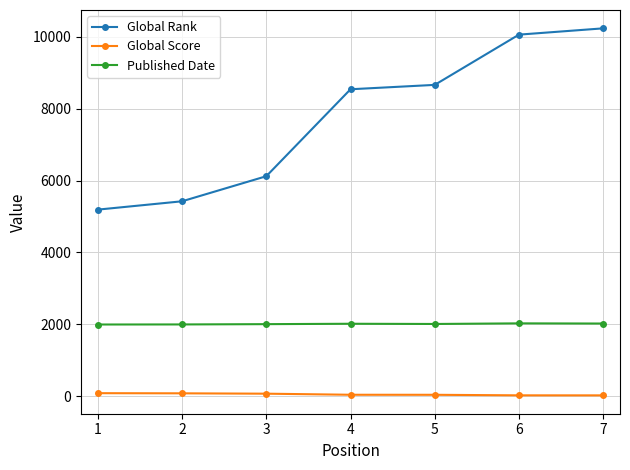

Is the value of Global Rank at 7 greater than the value of Published Date at 7?

Yes